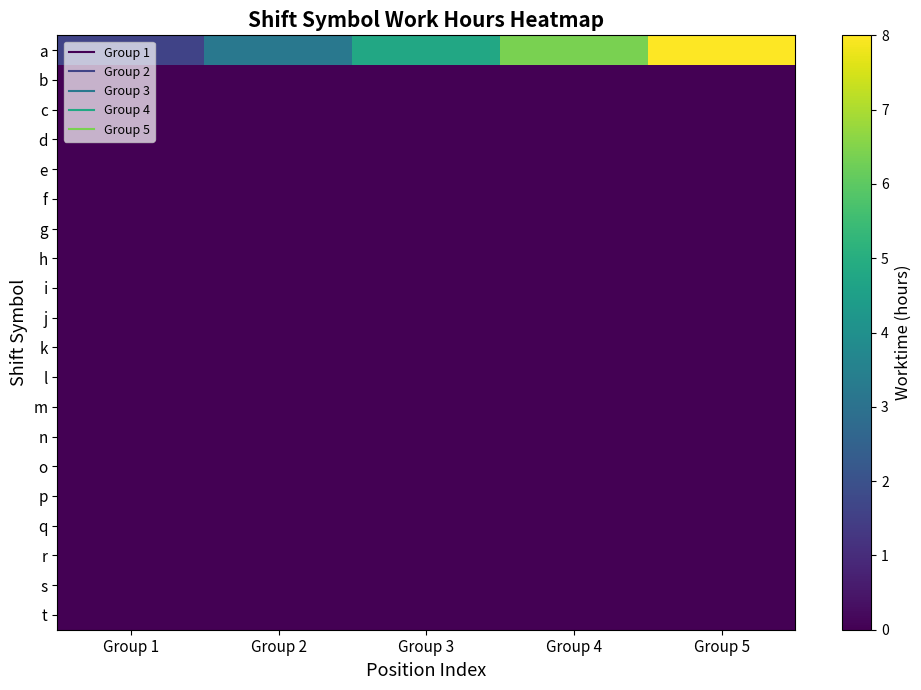

Count the number of categories in the chart.

5